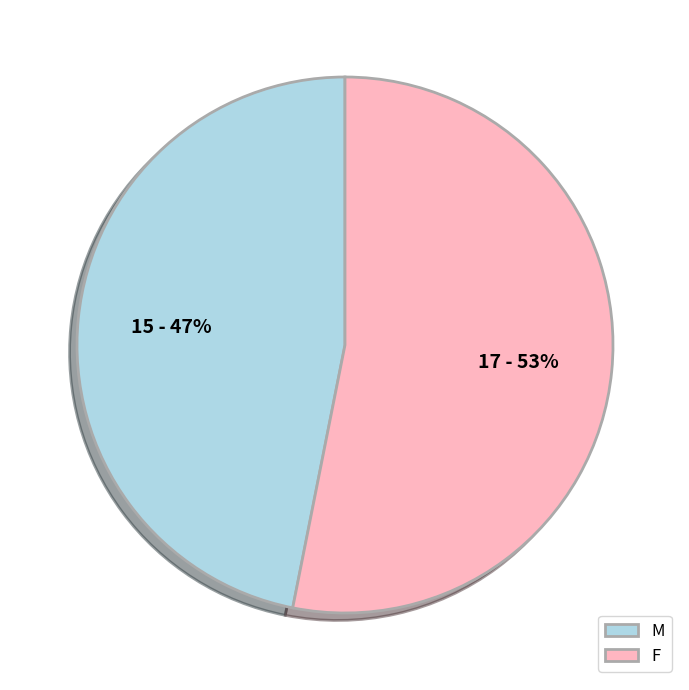

Approximately how many times larger is the value at M compared to F?

0.9